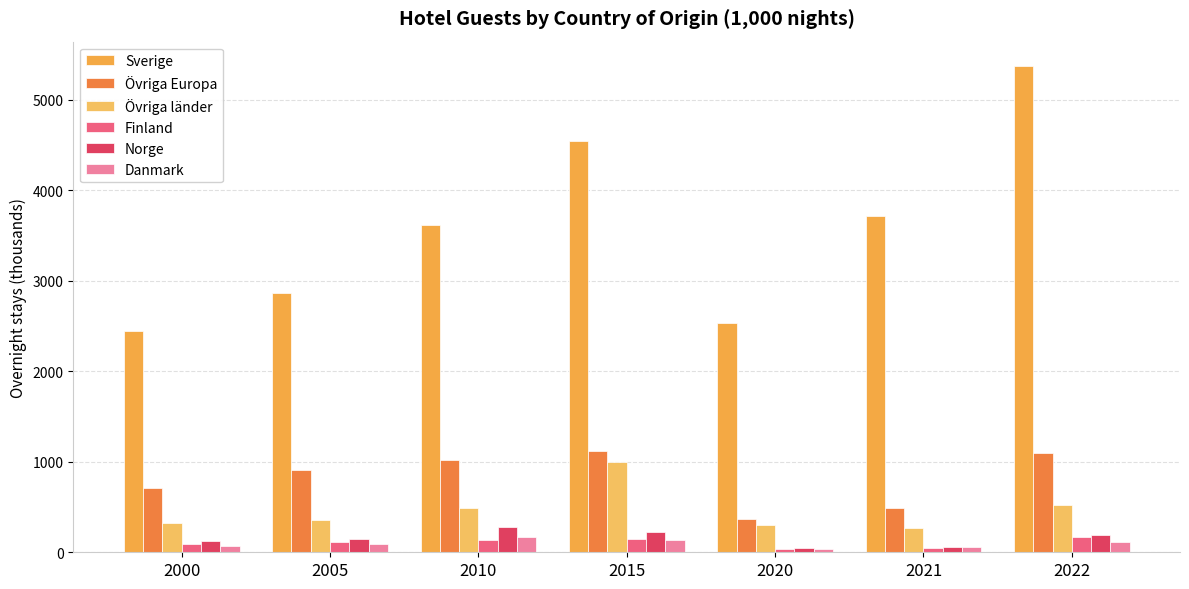

How many series are shown in this chart?

6